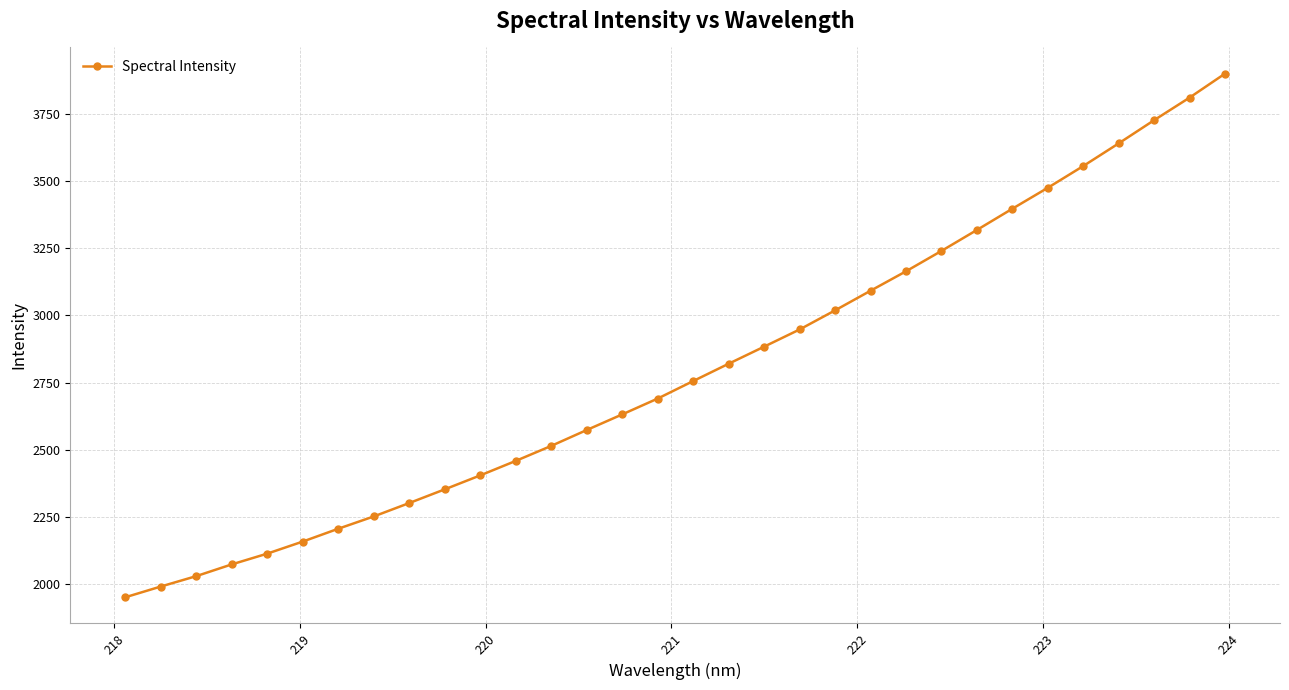

What is the minimum value shown in the chart?

1950.8